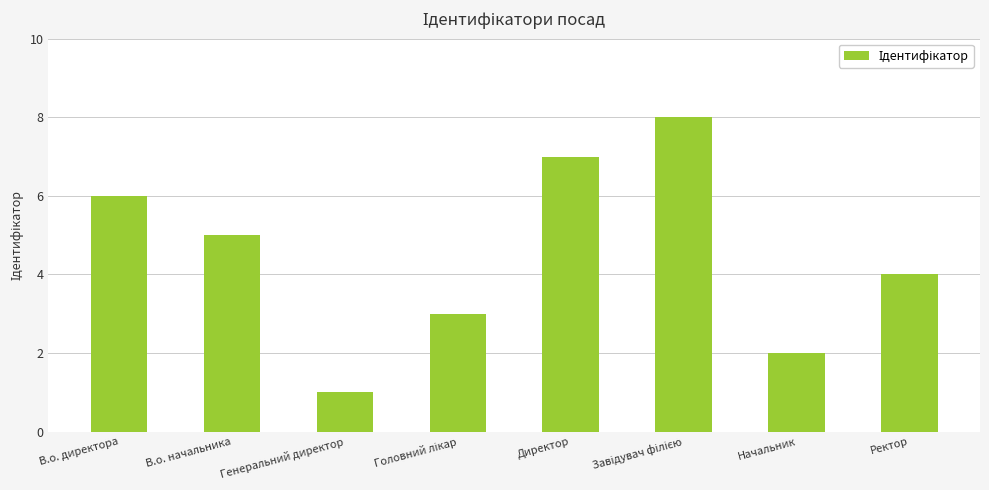

What is the difference between the maximum and minimum values?

7